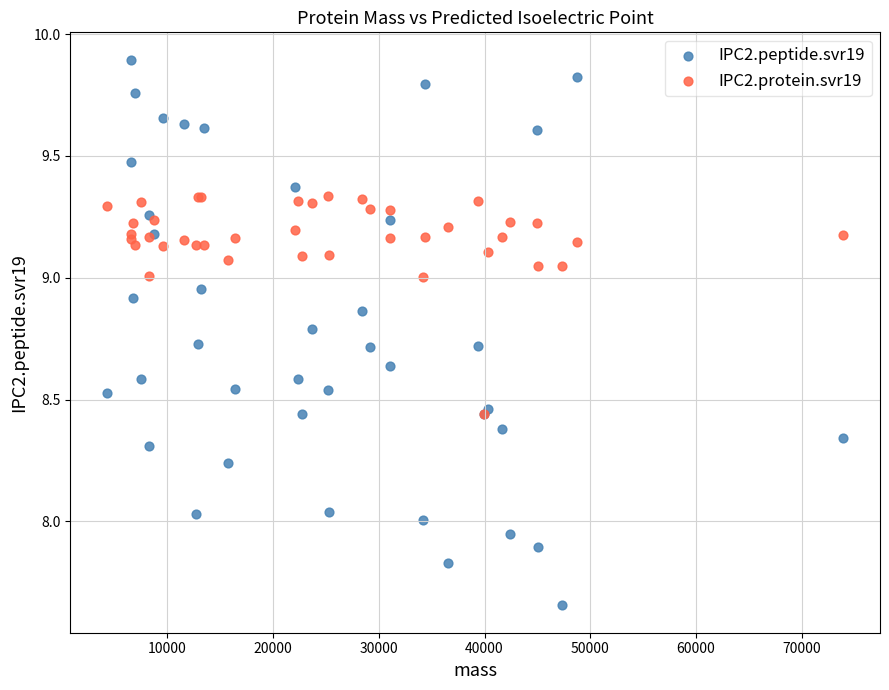

Which series reaches the minimum Y coordinate?

IPC2.peptide.svr19